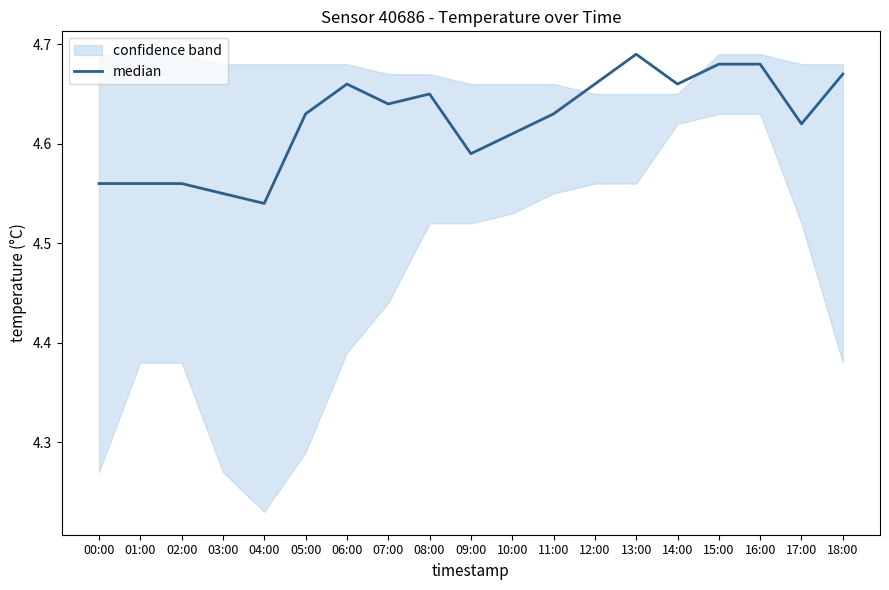

True or false: the data has more than 0 interior local peaks.

True